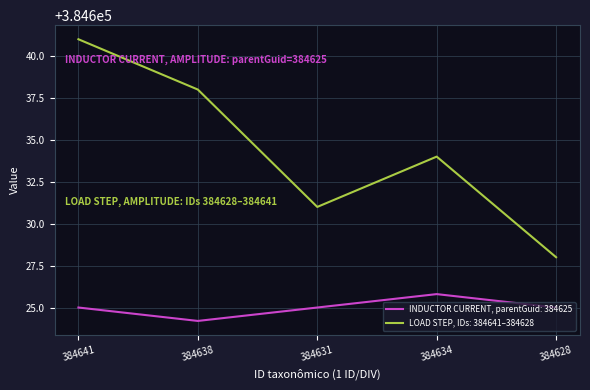

What is the difference between the maximum and minimum values in the LOAD STEP, IDs: 384641–384628 series?

13.0